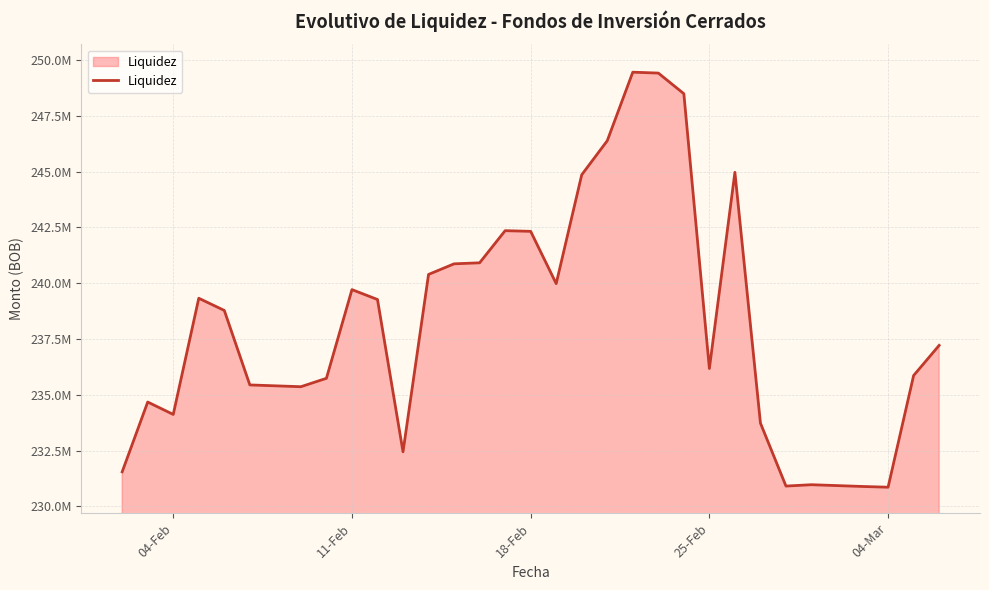

What is the minimum value shown in the chart?

230855321.2